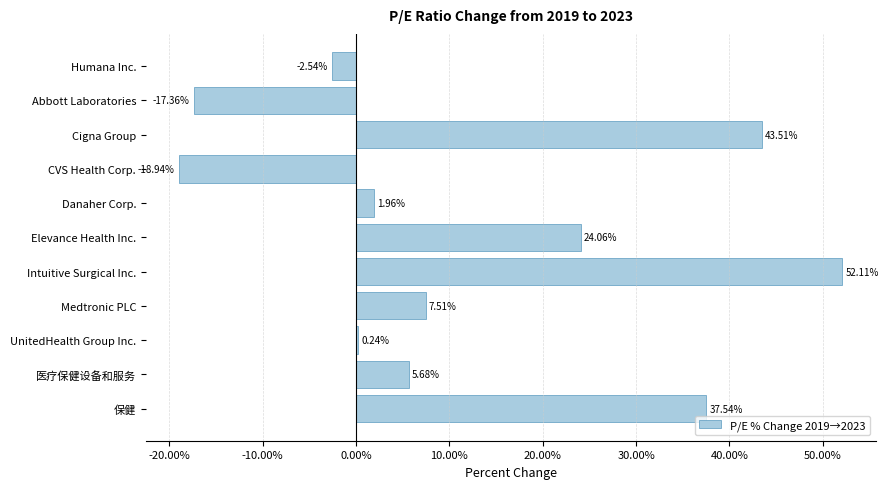

What is the smallest value displayed?

-18.9